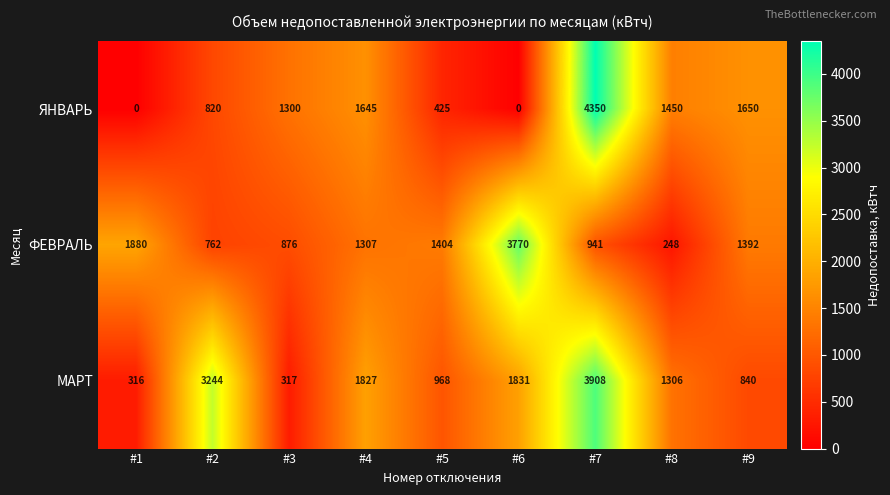

List the series in order of their peak value, lowest first.

ФЕВРАЛЬ, МАРТ, ЯНВАРЬ